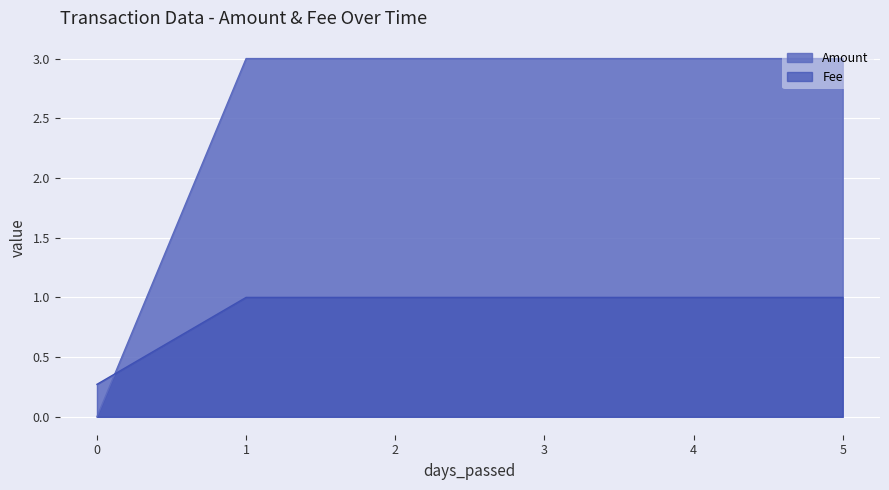

True or false: Amount has more than 1 points higher than both neighbors.

False